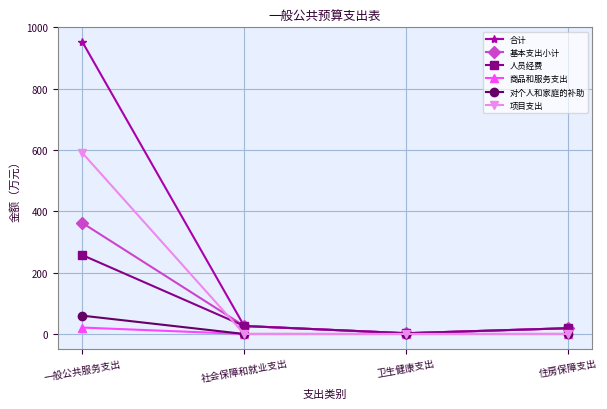

Read the 合计 value at 一般公共服务支出.

952.9